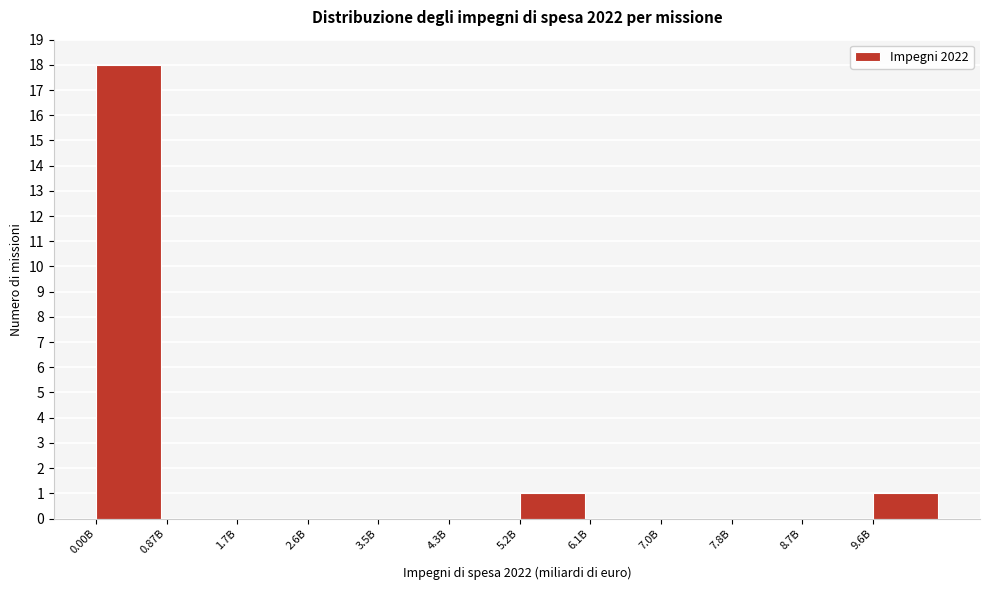

Reading left to right, extract all data points from this chart.

0.00B=18	0.87B=0	1.7B=0	2.6B=0	3.5B=0	4.3B=0	5.2B=1	6.1B=0	7.0B=0	7.8B=0	8.7B=0	9.6B=1